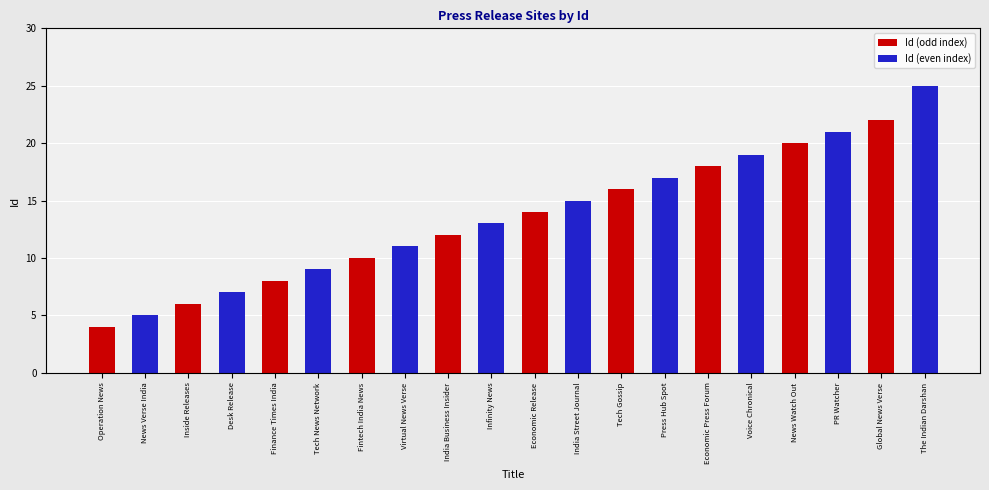

What is the difference between the maximum and minimum values in the Id (even index) series?

25